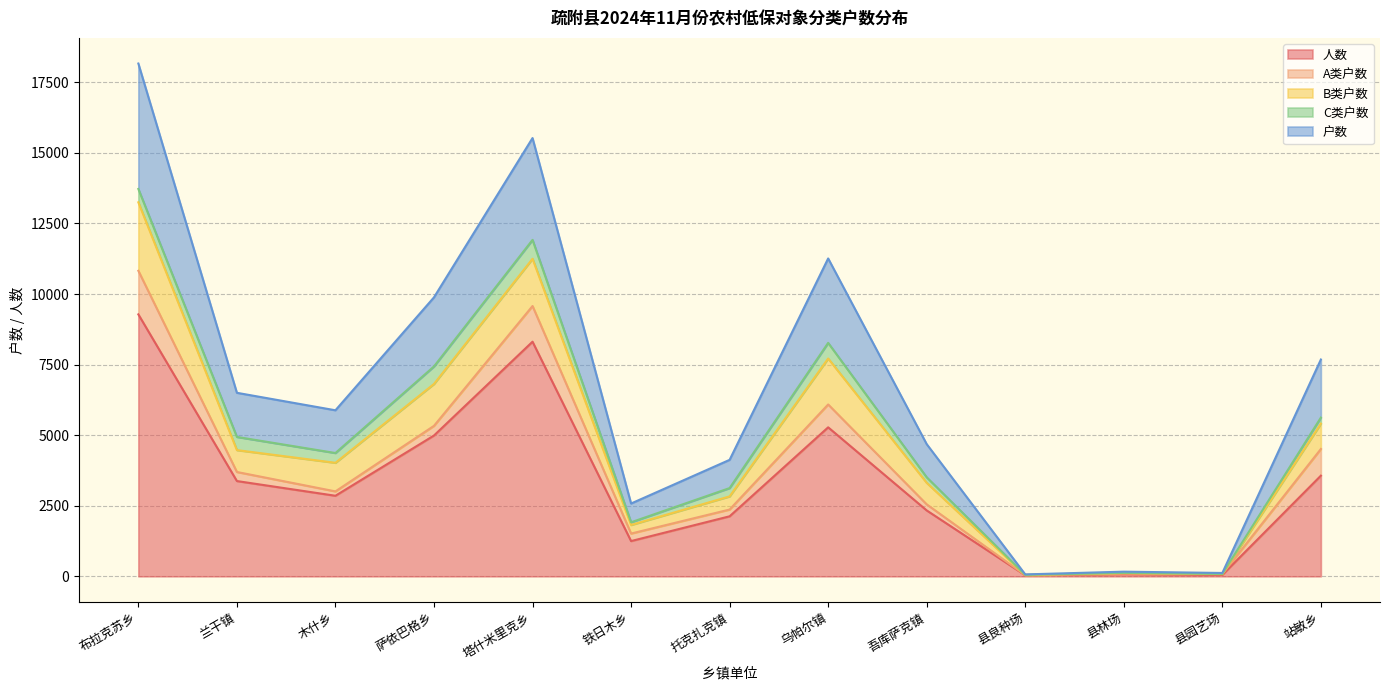

Reading left to right, extract all data points from this chart.

户数: 布拉克苏乡=4443	兰干镇=1563	木什乡=1514	萨依巴格乡=2447	塔什米里克乡=3607	铁日木乡=665	托克扎克镇=1000	乌帕尔镇=2991	吾库萨克镇=1174	县良种场=15	县林场=43	县园艺场=34	站敏乡=2057
人数: 布拉克苏乡=9279	兰干镇=3375	木什乡=2854	萨依巴格乡=4988	塔什米里克乡=8311	铁日木乡=1249	托克扎克镇=2126	乌帕尔镇=5278	吾库萨克镇=2334	县良种场=38	县林场=79	县园艺场=51	站敏乡=3566
A类户数: 布拉克苏乡=1544	兰干镇=321	木什乡=155	萨依巴格乡=343	塔什米里克乡=1264	铁日木乡=266	托克扎克镇=240	乌帕尔镇=810	吾库萨克镇=215	县良种场=3	县林场=16	县园艺场=29	站敏乡=945
B类户数: 布拉克苏乡=2426	兰干镇=775	木什乡=1013	萨依巴格乡=1484	塔什米里克乡=1674	铁日木乡=304	托克扎克镇=466	乌帕尔镇=1628	吾库萨克镇=764	县良种场=7	县林场=19	县园艺场=0	站敏乡=898
C类户数: 布拉克苏乡=473	兰干镇=467	木什乡=346	萨依巴格乡=620	塔什米里克乡=669	铁日木乡=95	托克扎克镇=294	乌帕尔镇=553	吾库萨克镇=195	县良种场=5	县林场=8	县园艺场=5	站敏乡=214